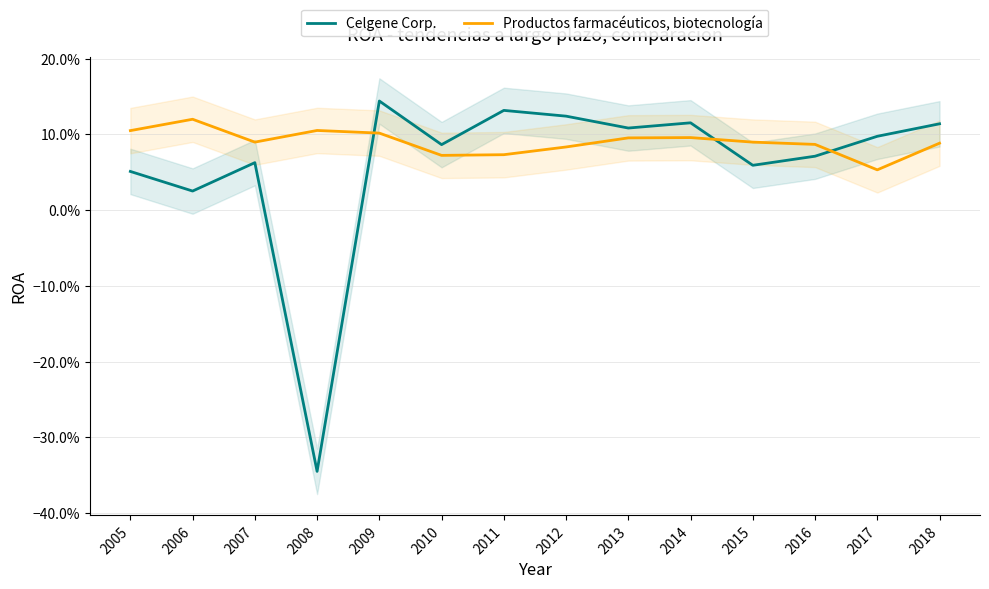

Reading left to right, transcribe all the data shown in this chart.

Celgene Corp.: 0.1	0.0	0.1	-0.3	0.1	0.1	0.1	0.1	0.1	0.1	0.1	0.1	0.1	0.1
Productos farmacéuticos, biotecnología: 0.1	0.1	0.1	0.1	0.1	0.1	0.1	0.1	0.1	0.1	0.1	0.1	0.1	0.1